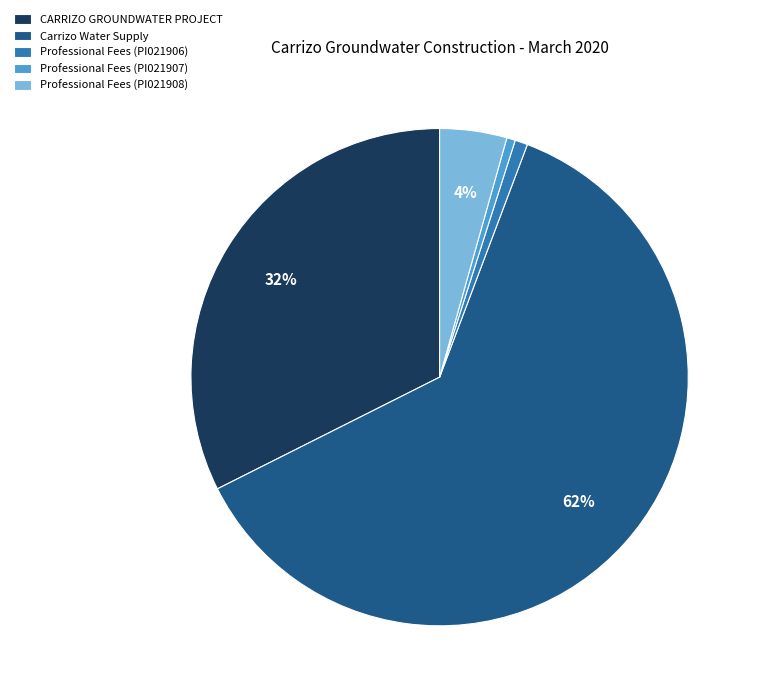

To the nearest percent, what is the average slice percentage?

20%